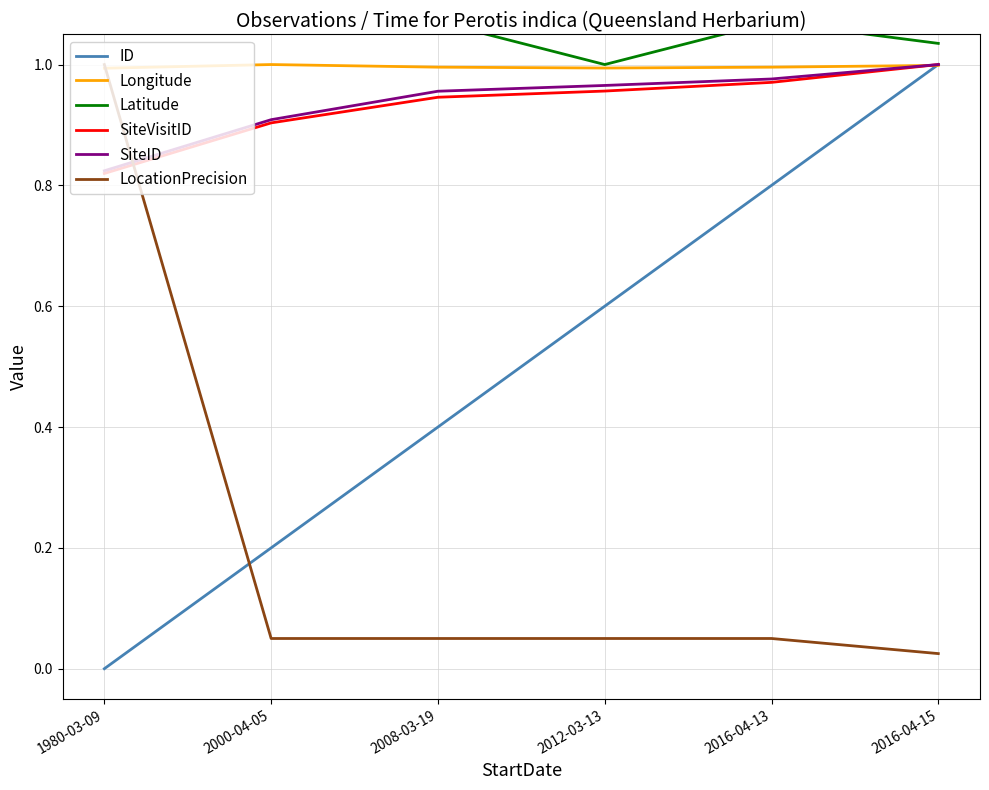

Is the value of Latitude at 2016-04-15 greater than the value of SiteID at 2016-04-15?

Yes